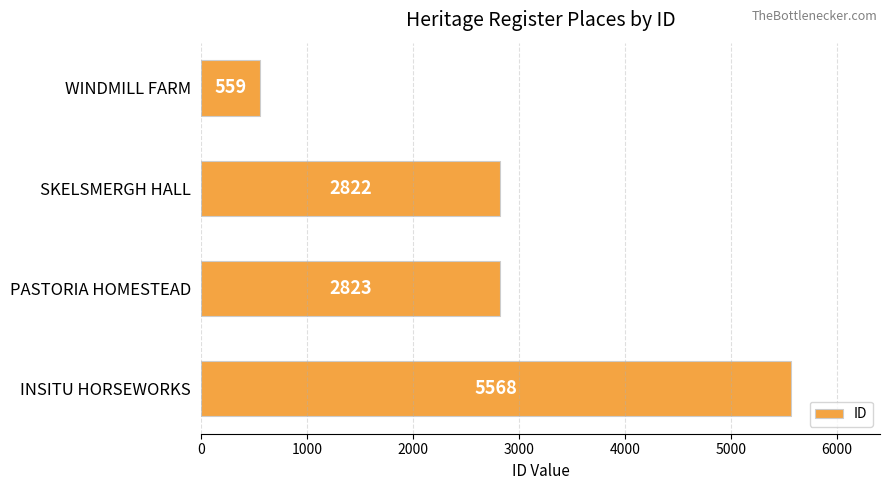

What value does the data have at PASTORIA HOMESTEAD, to the nearest 10?

2820